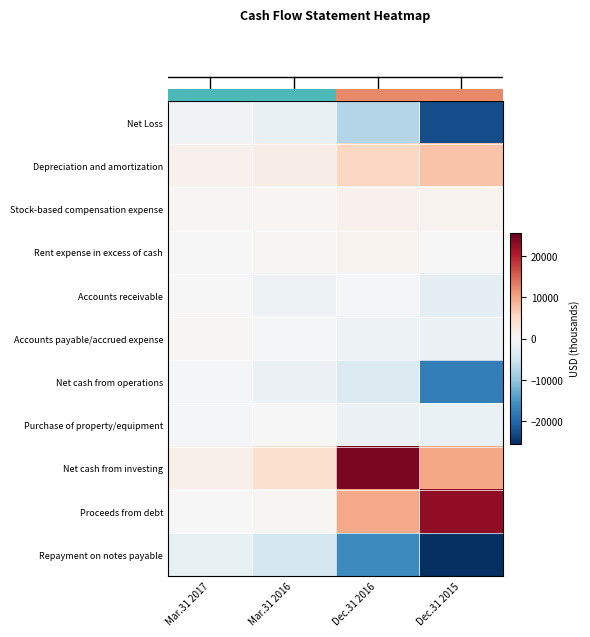

Which category has the lowest value across all series?

Dec.31 2015